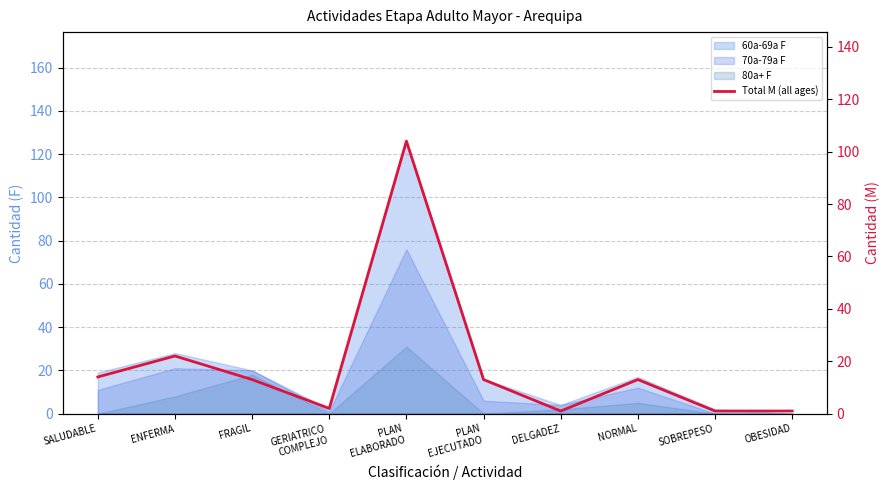

What value does the data have at SALUDABLE, to the nearest 5?

15